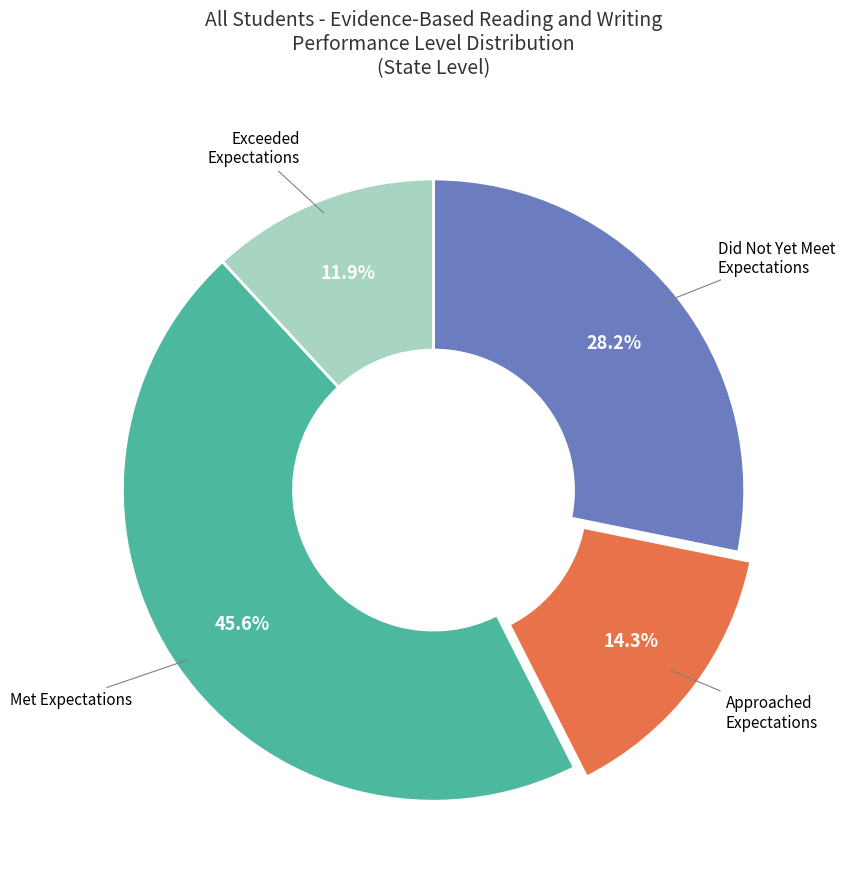

Does any single category account for the majority?

No